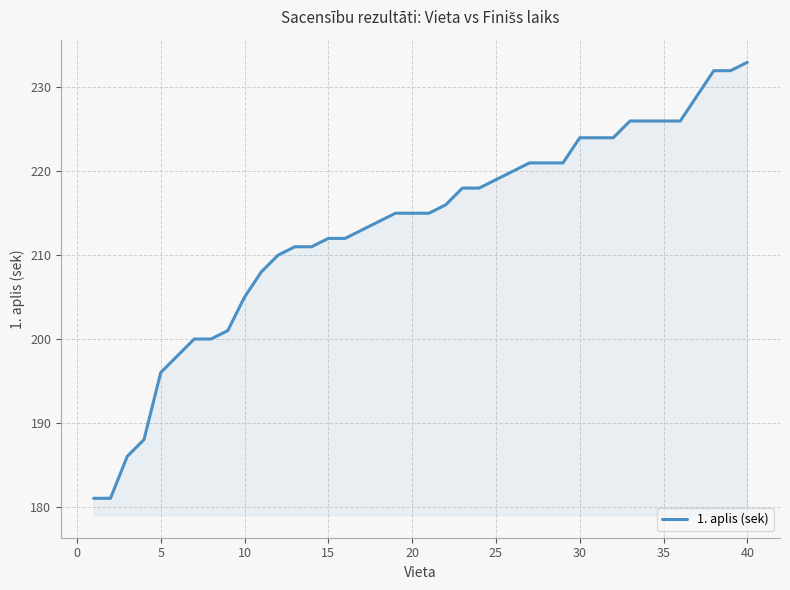

Does the chart have visible grid lines?

Yes